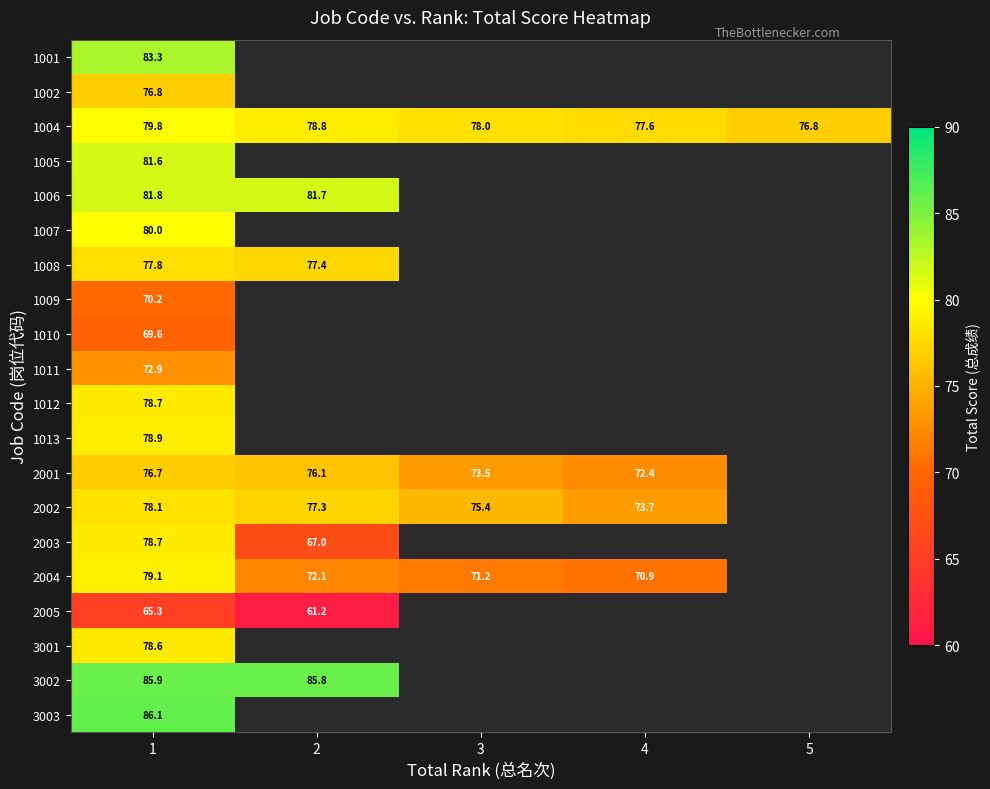

At which category is the sum across all series the highest?

1